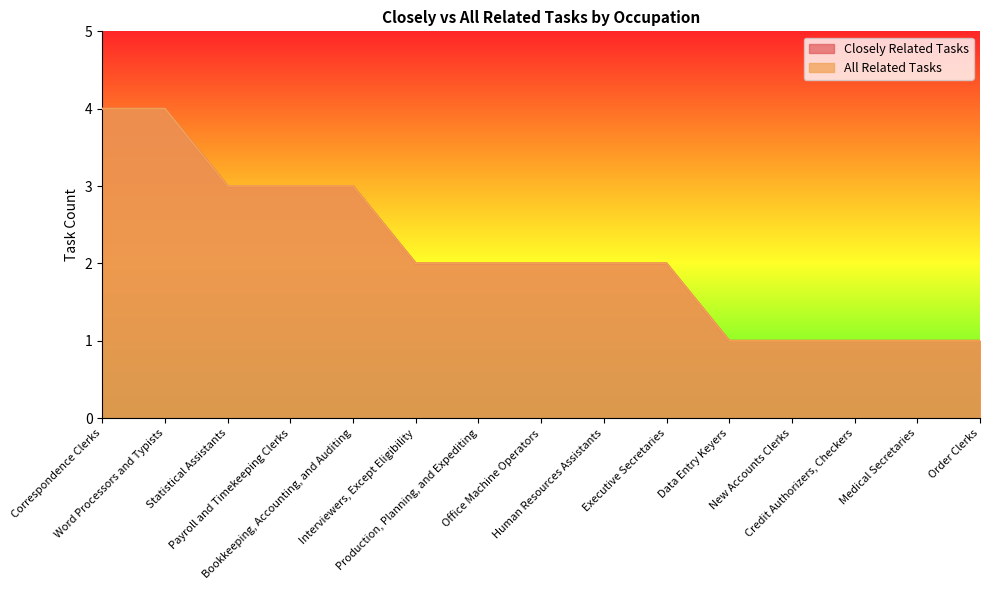

Count the number of categories in the chart.

15